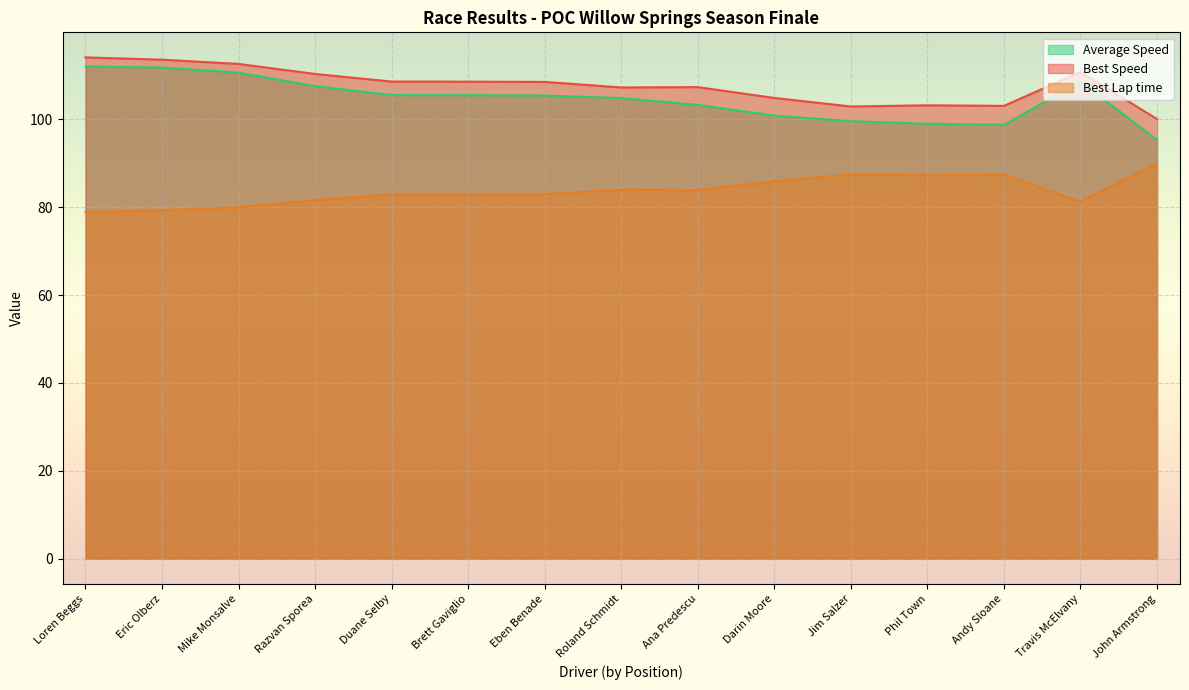

What is the difference between the highest and lowest values at Loren Beggs?

35.2